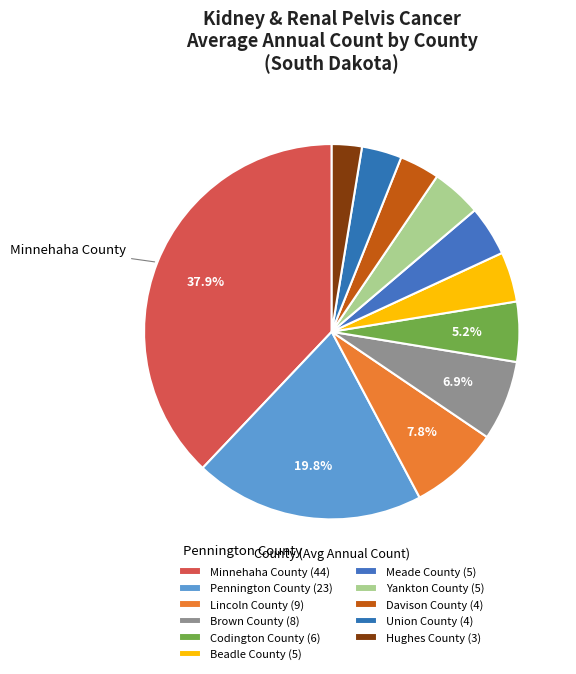

To the nearest percent, what percentage of the pie is Davison County?

3%